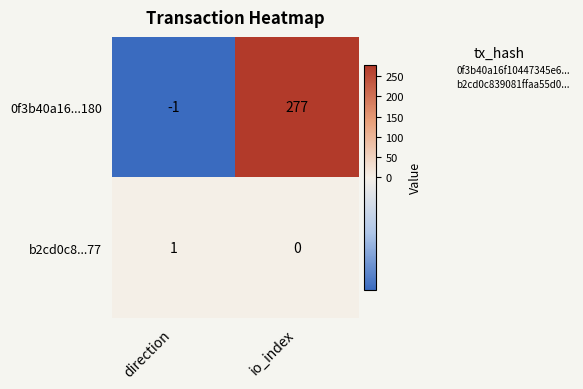

Rank the series by their average value, from highest to lowest.

0f3b40a16...180, b2cd0c8...77